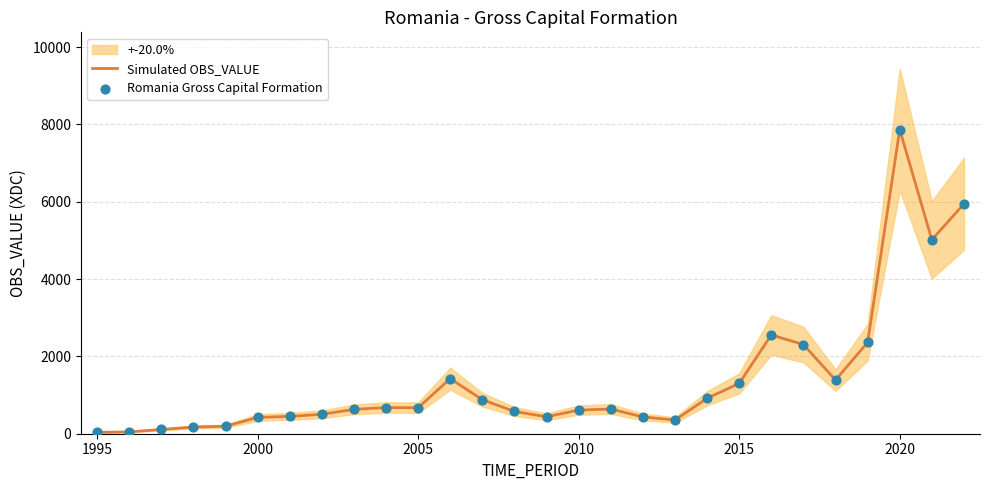

The Simulated OBS_VALUE series shows 7865.4 at 2020. True or false?

True